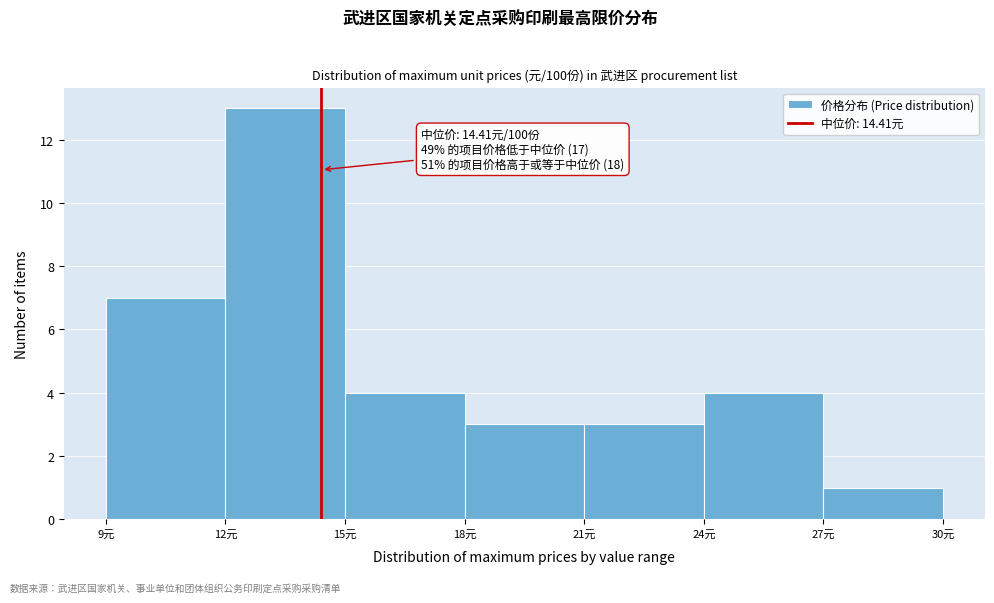

Over which range of the x-axis is the bar tallest?

12 to 15